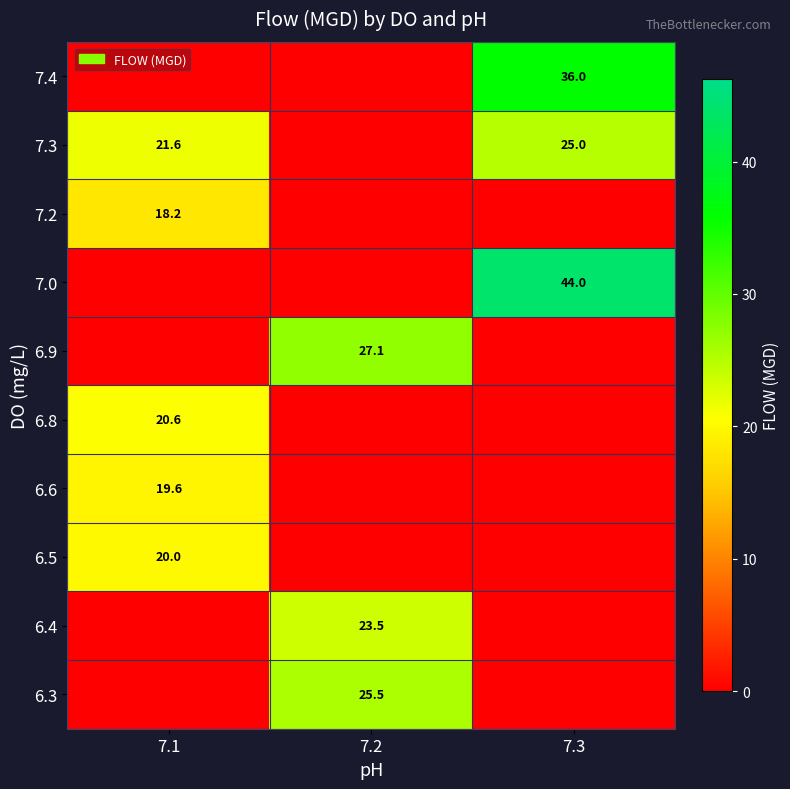

Between 7.2 and 7.1, which is larger?

7.2